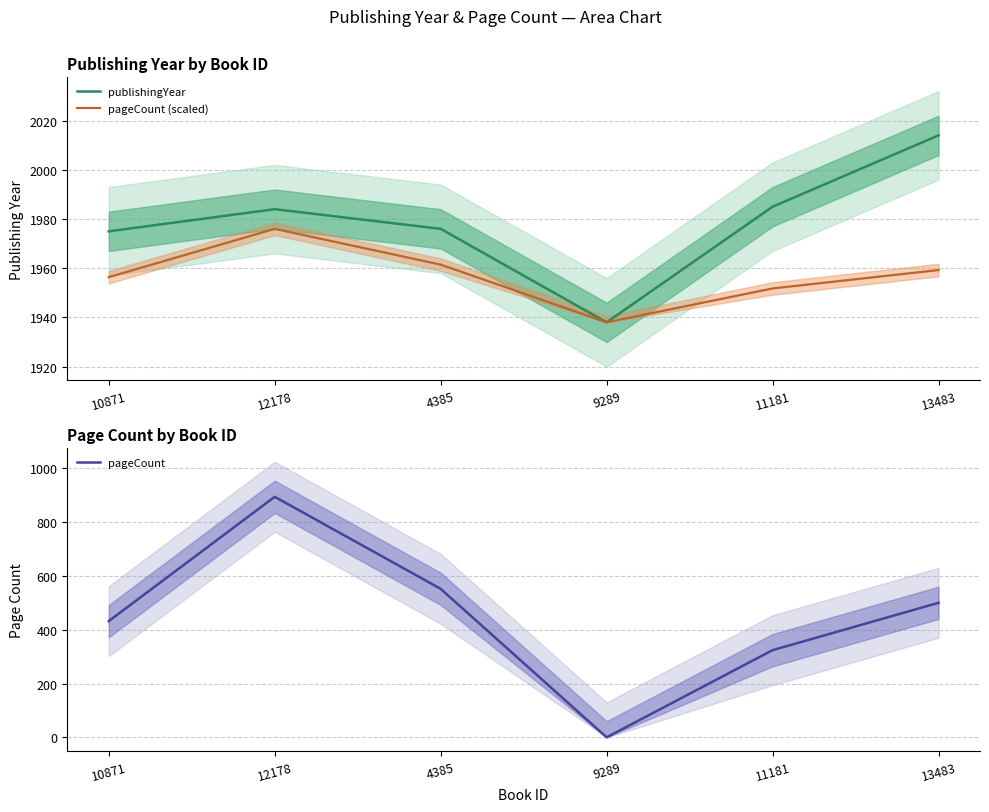

What is the label of the 3rd point from the left?

4385